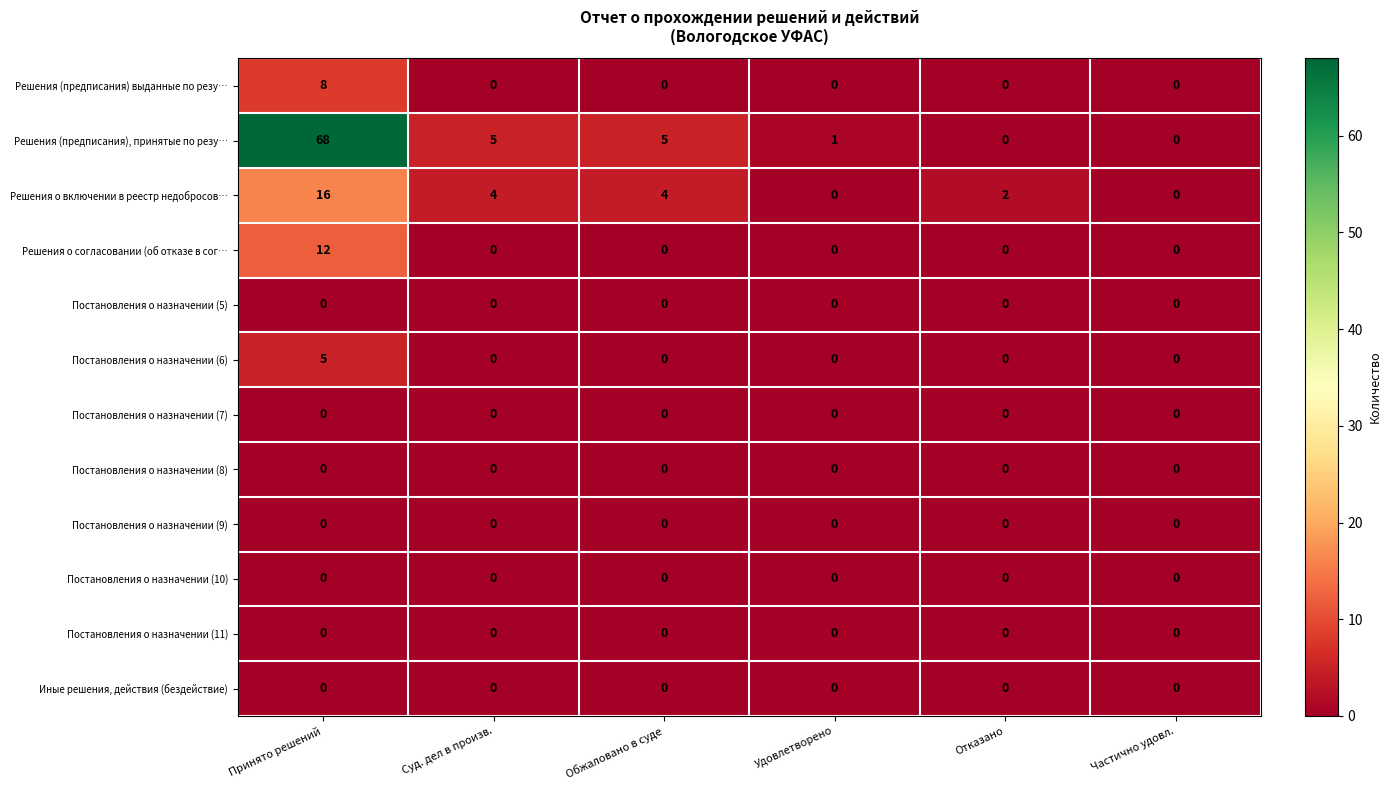

The value of Постановления о назначении (7) at Суд. дел в произв. is 0. True or false?

True